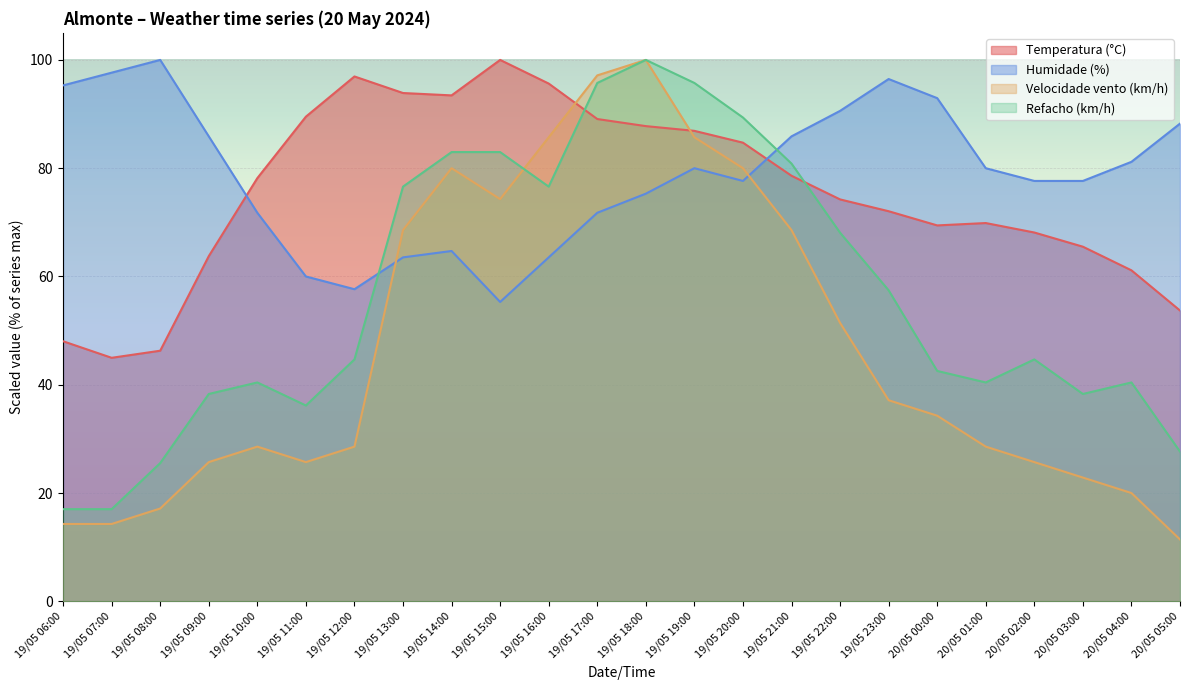

What is the difference between the highest and lowest values at 19/05 12:00?

68.4